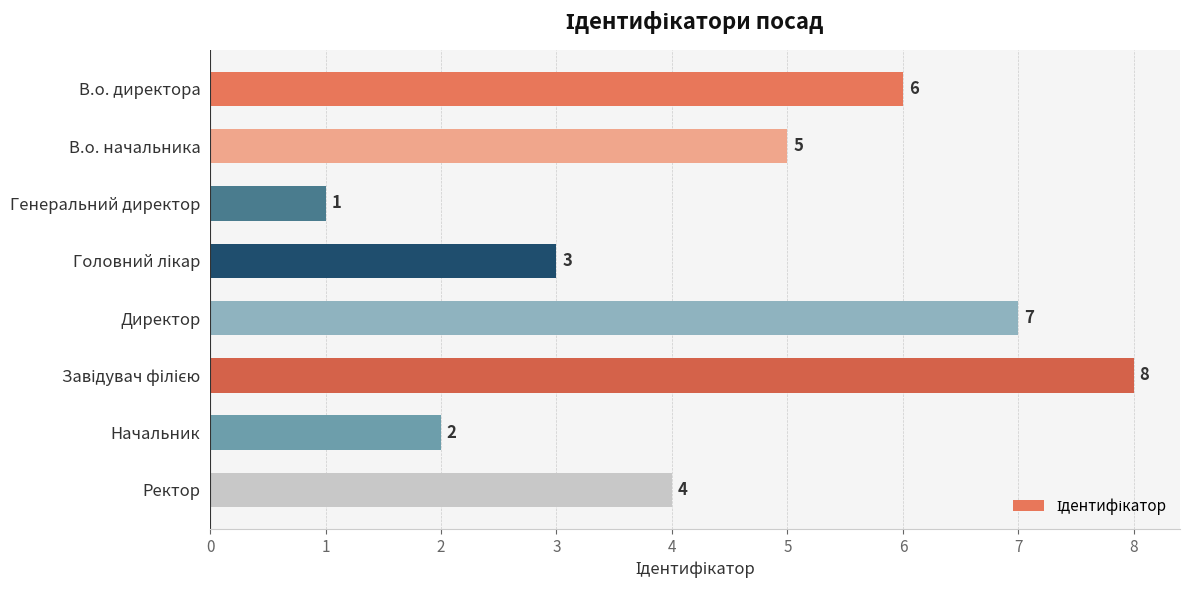

What is the difference between the maximum and minimum values?

7